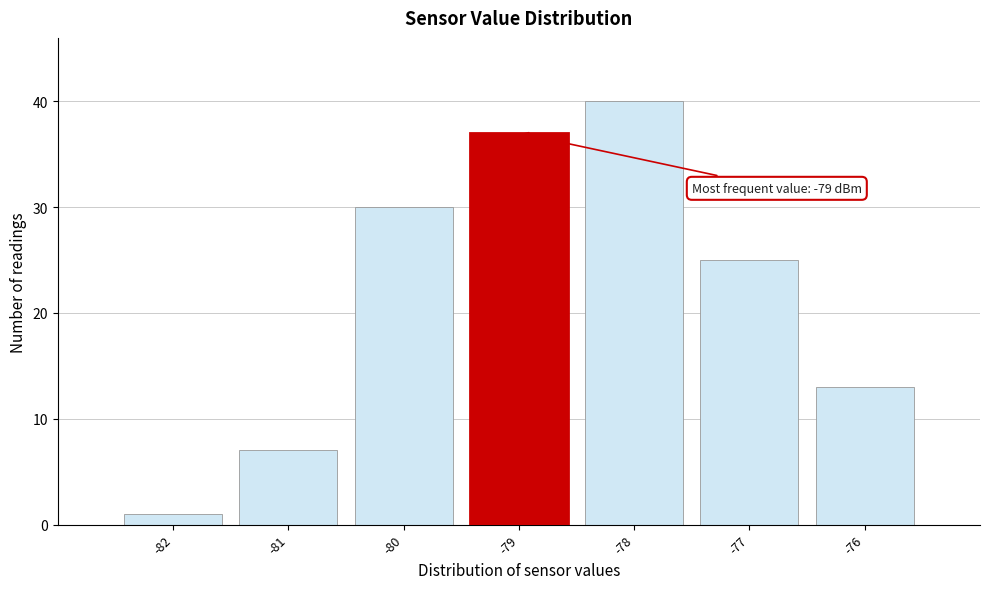

Over which range of the x-axis is the bar tallest?

-78.5 to -77.5